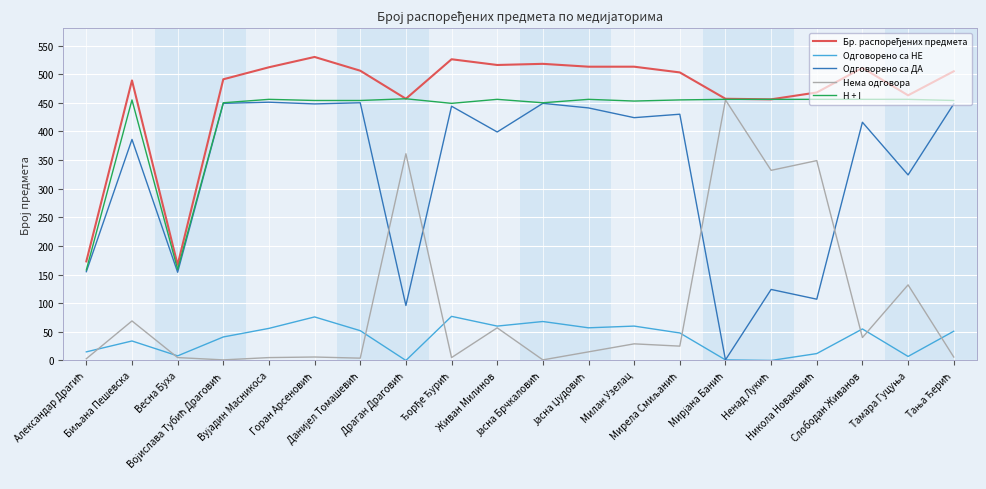

Is this an area chart (filled region under the line)?

No